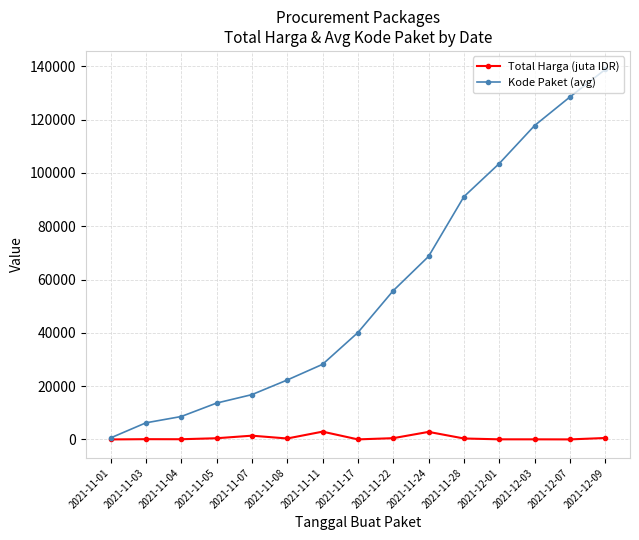

The Kode Paket (avg) series shows 172058.6 at 2021-12-03. True or false?

False